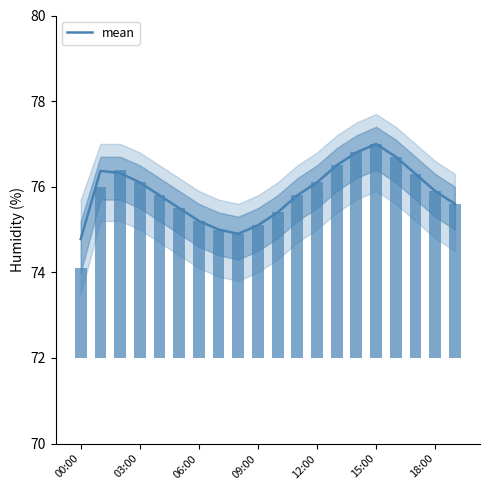

Reading left to right, list all the values displayed in this chart.

74.8	76.4	76.3	76.1	75.8	75.5	75.2	75.0	74.9	75.1	75.4	75.8	76.1	76.5	76.8	77.0	76.7	76.3	75.9	75.6